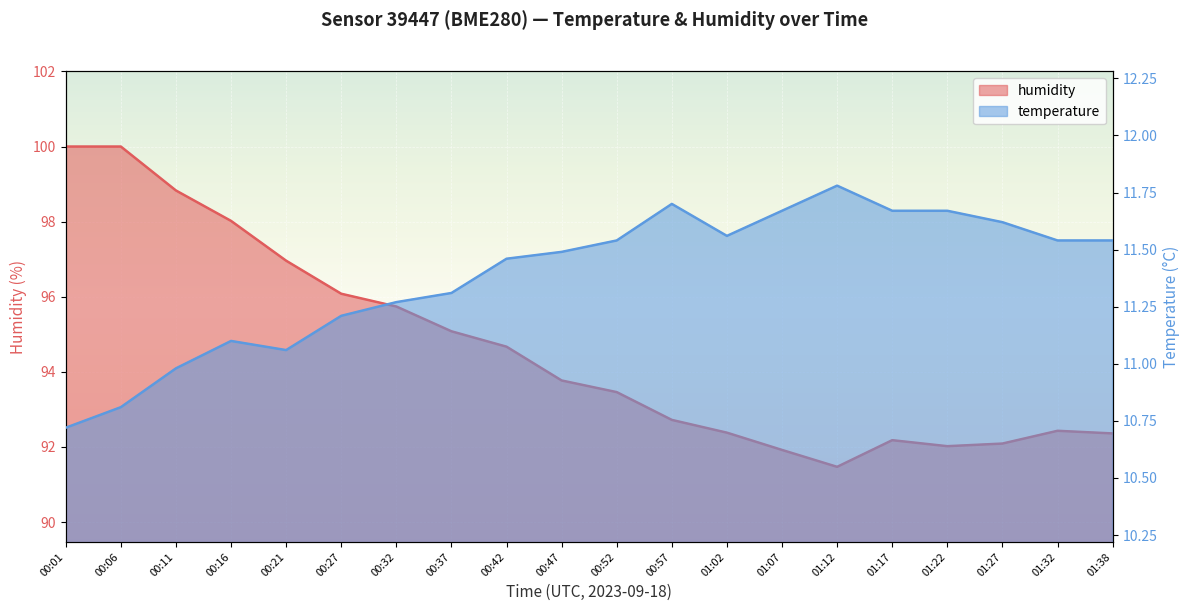

Does the chart display data point markers on the line(s)?

No